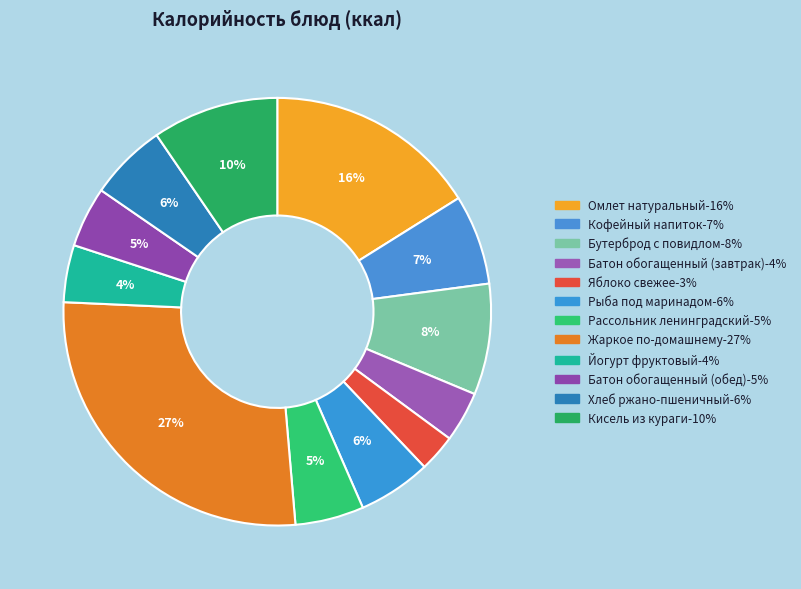

What is the change in value from Бутерброд с повидлом to Жаркое по-домашнему?

+293.6